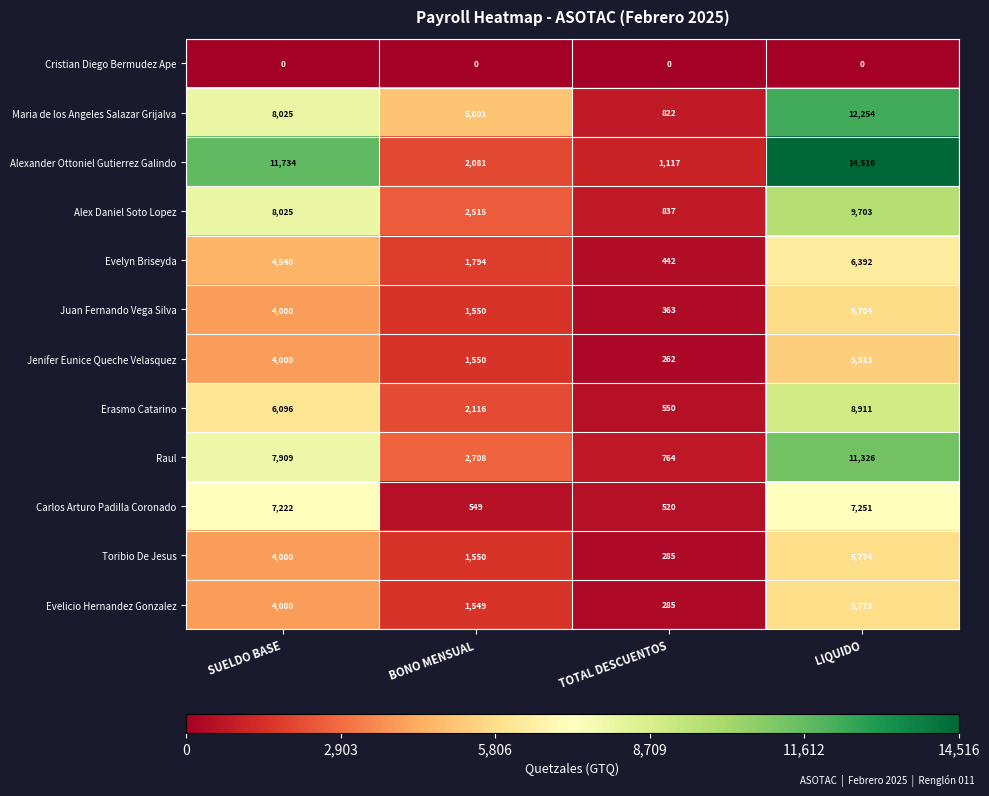

The value of Evelicio Hernandez Gonzalez at SUELDO BASE is 1894. True or false?

False